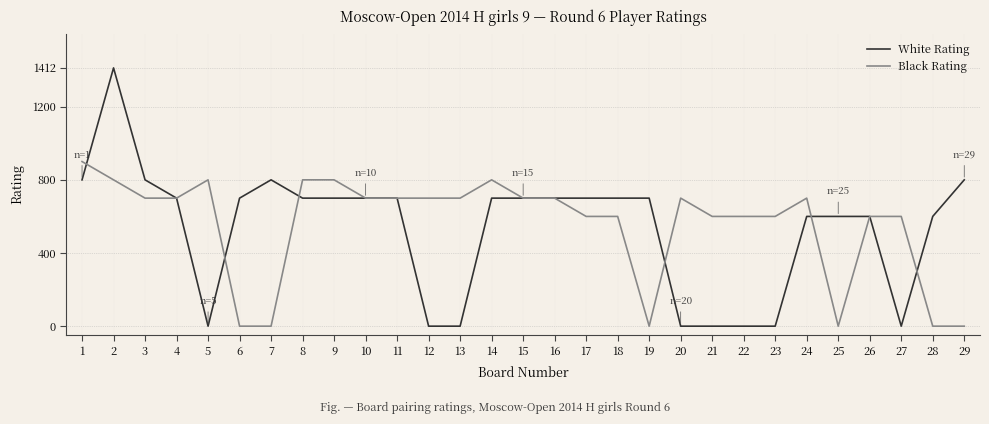

The value of White Rating at 21 is 0. True or false?

True